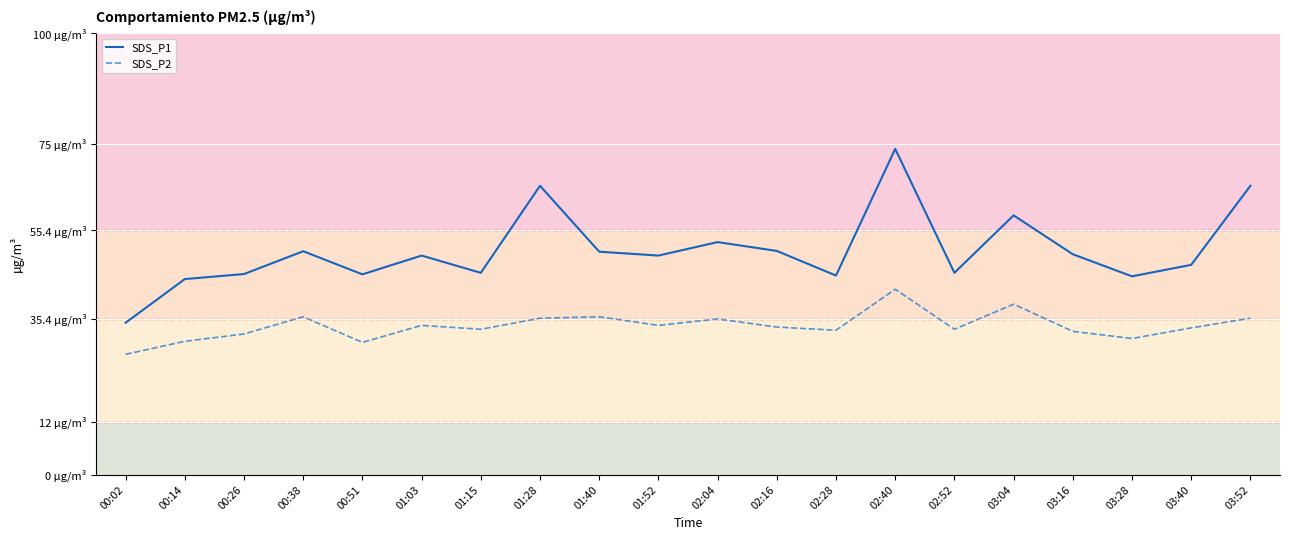

What is the difference between the second highest and minimum values in the SDS_P1 series?

31.0